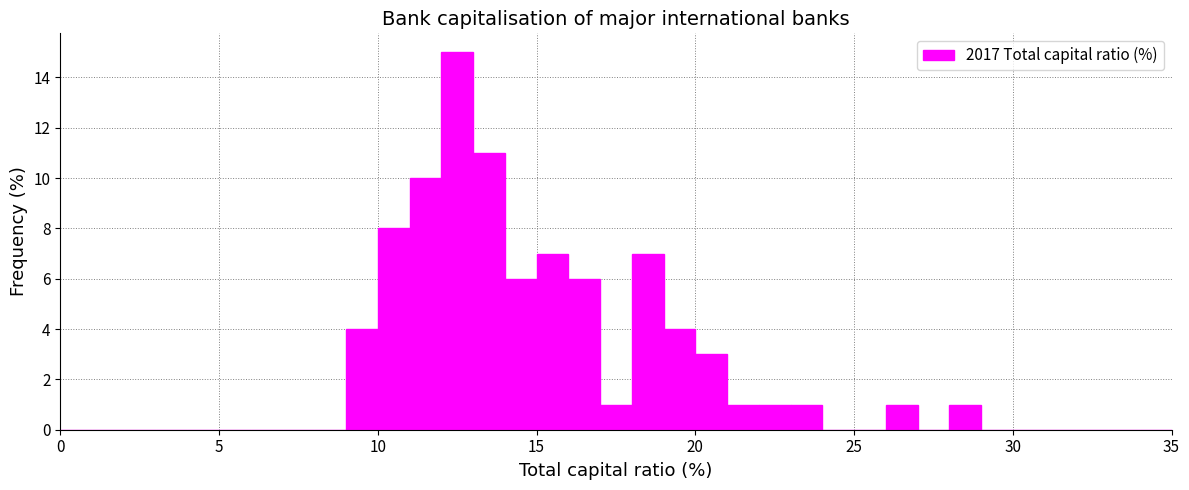

Around what value on the x-axis is the tallest bar? Give the approximate position of its centre, as read against the axis.

12.5